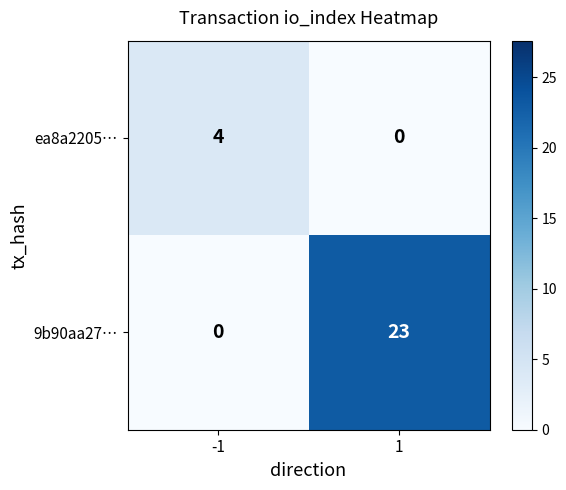

Rank the series by their maximum value, from highest to lowest.

9b90aa27…, ea8a2205…